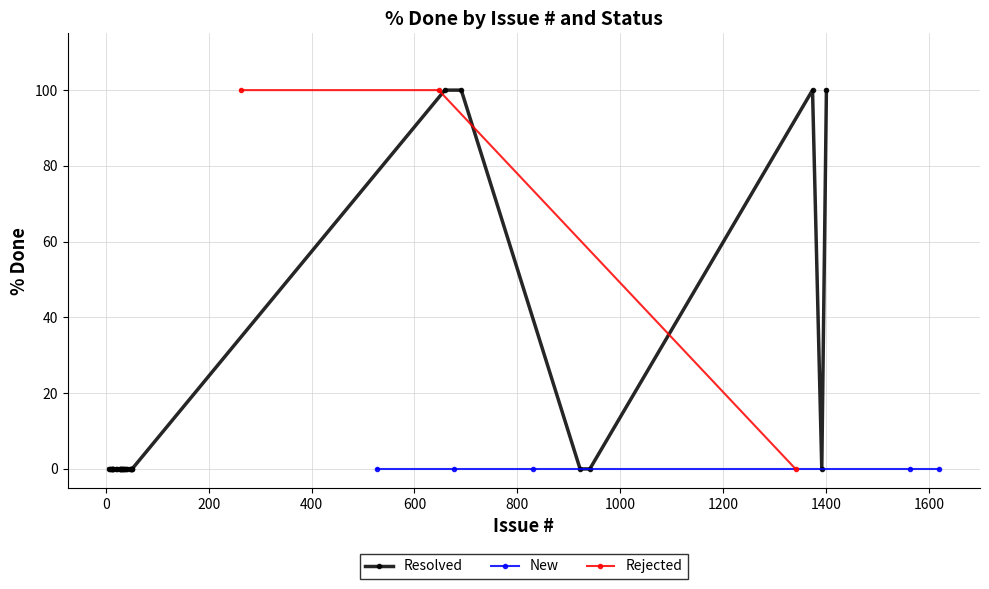

Where is Resolved nearest to the value 50?

#6